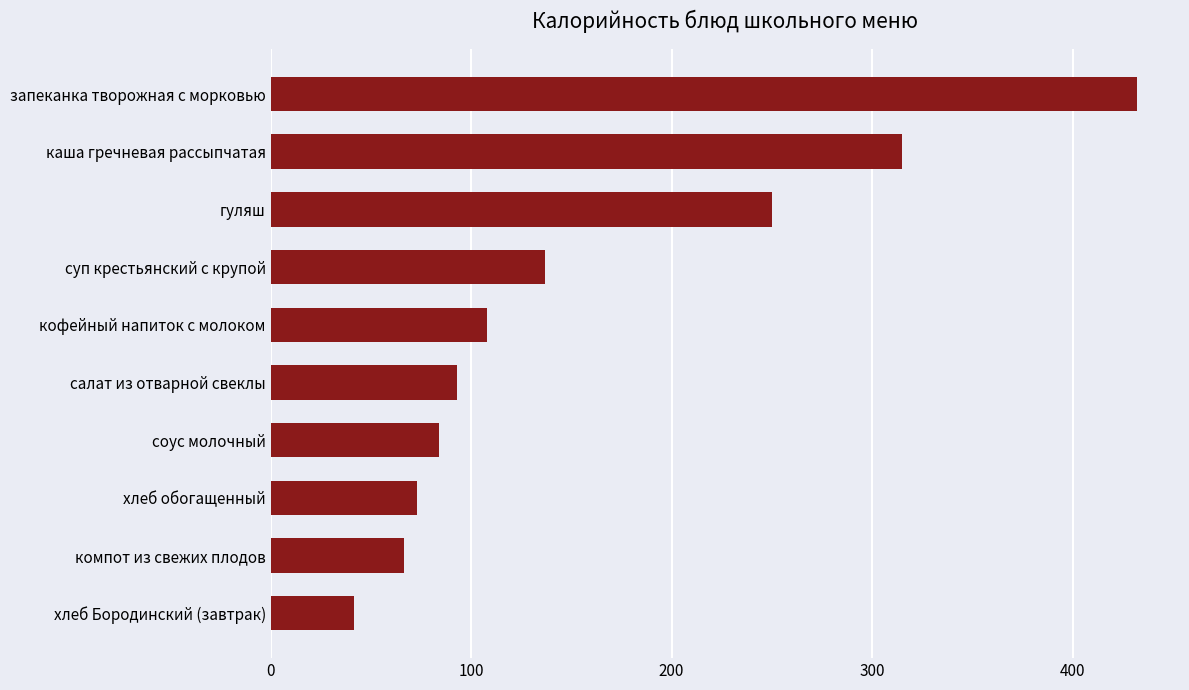

Reading bottom to top, what are all the values shown in this chart?

41.6	66.7	72.9	83.8	92.8	107.9	136.8	250.0	315.0	432.0